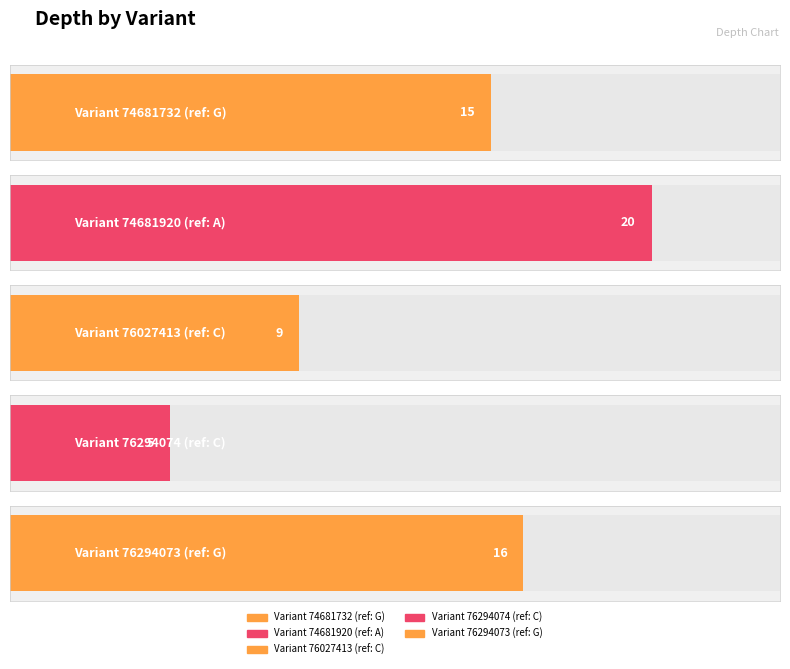

Read the value at G, to the nearest 10.

20